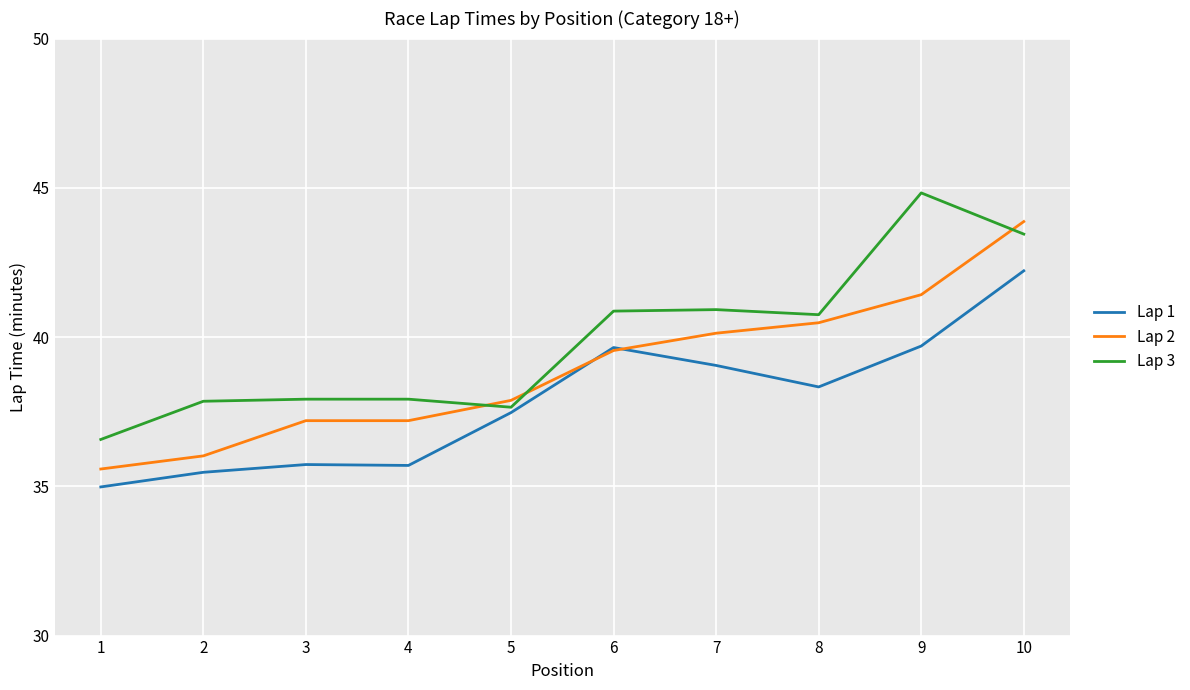

Is it true that Lap 1 equals 35.7 at 3?

True